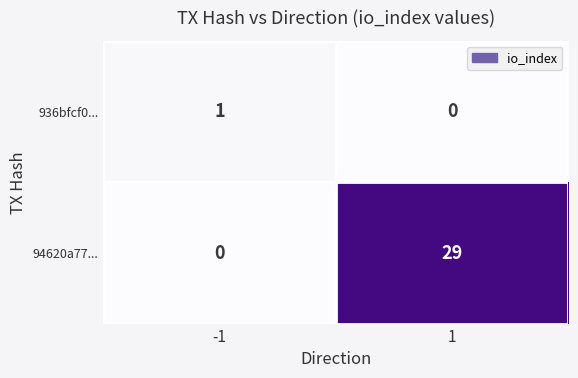

What is the maximum value shown in the chart?

29